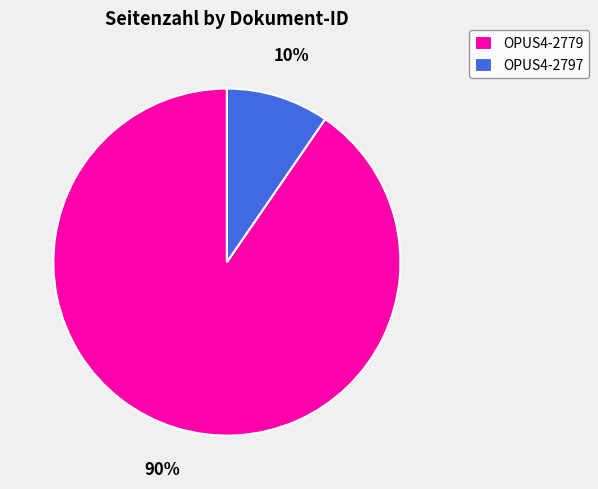

To the nearest percent, what portion does OPUS4-2797 represent?

10%